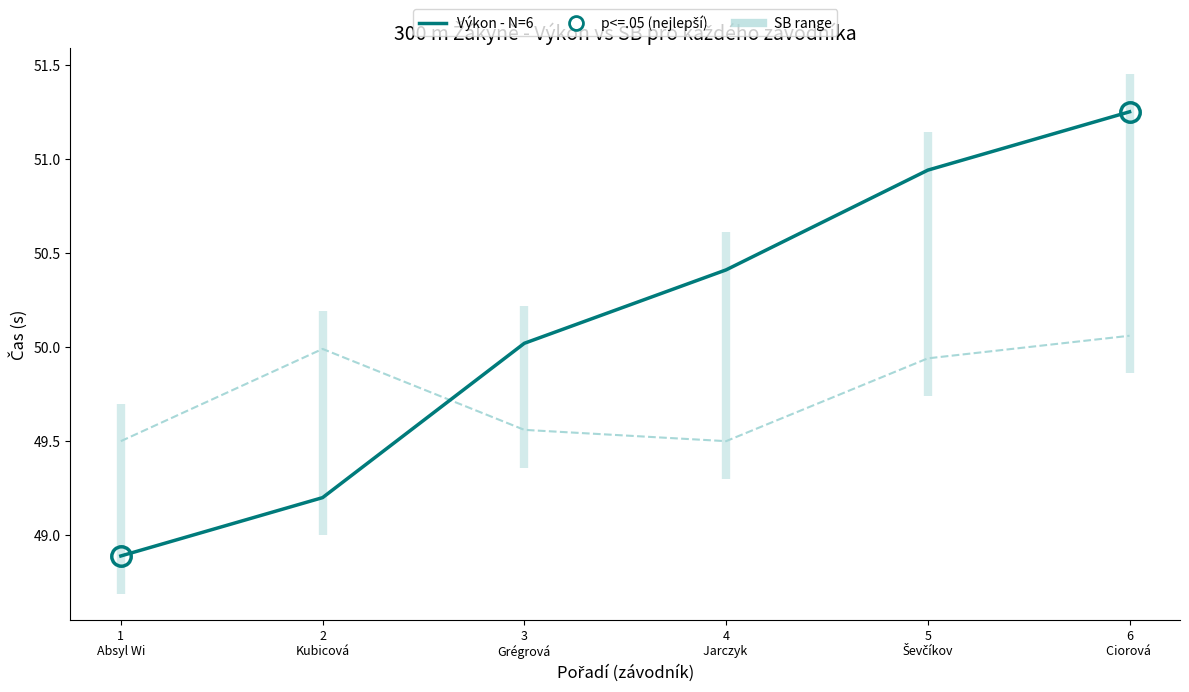

What is the average value of the SB avg series?

49.8